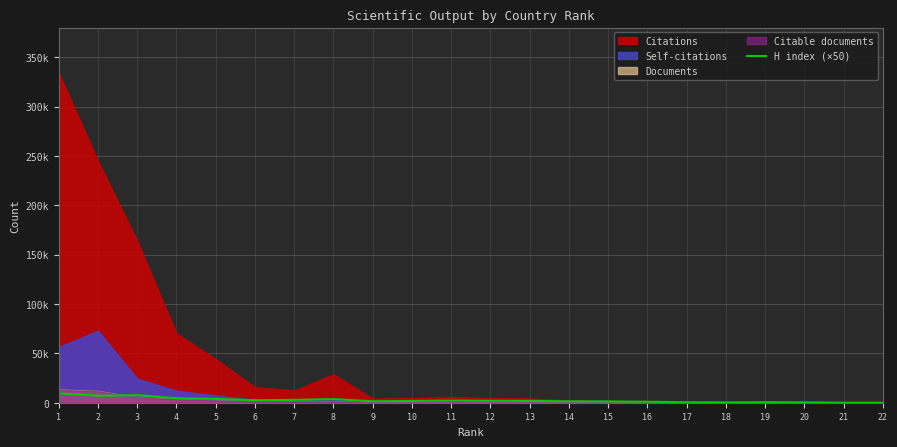

Where does the data first go above 1850?

1